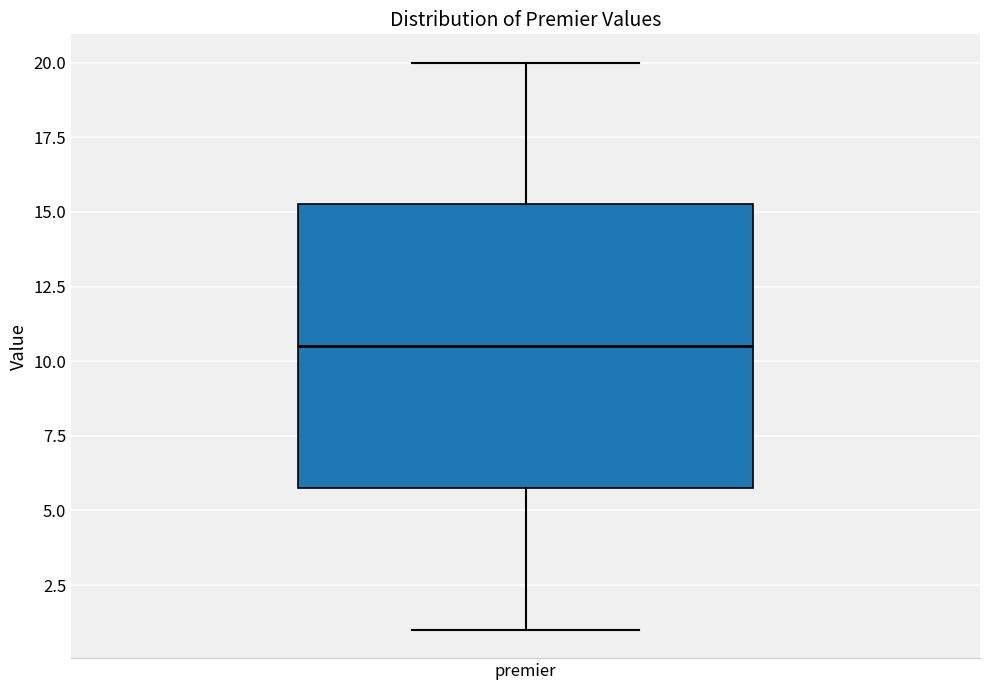

Transcribe this box plot: give where the median line is, the range the box spans, and where the two whiskers end, as read against the y-axis. The values are not printed on the chart, so give them approximately, as read against the axis.

median 10.5, box 6.0 to 15.5, whiskers 1.0 to 20.0